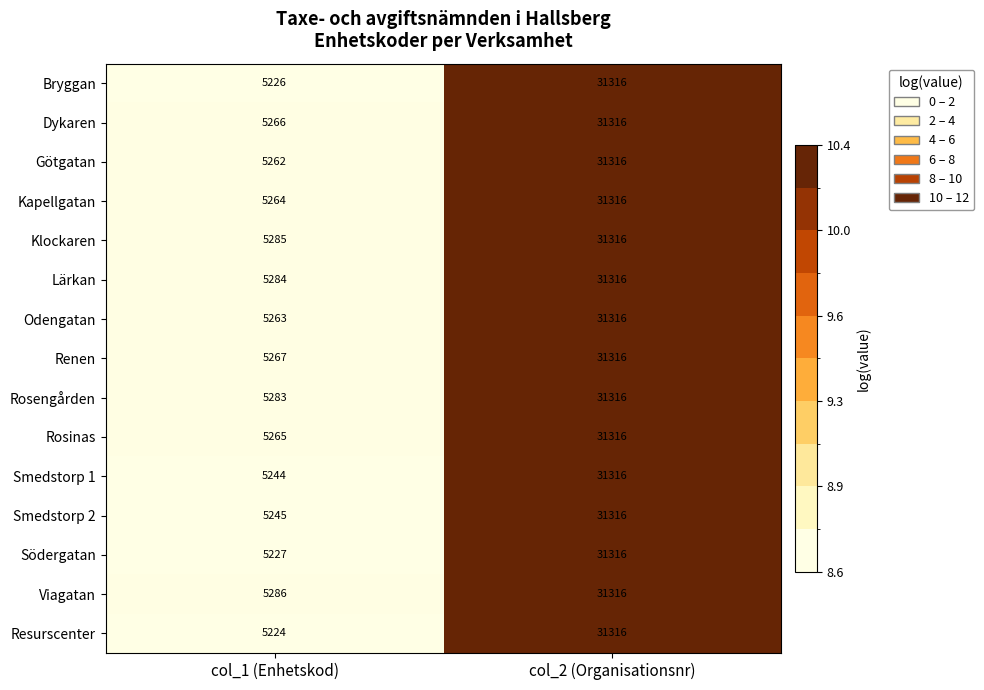

At col_1 (Enhetskod), list the series in order from largest to smallest.

Viagatan, Klockaren, Lärkan, Rosengården, Renen, Dykaren, Rosinas, Kapellgatan, Odengatan, Götgatan, Smedstorp 2, Smedstorp 1, Södergatan, Bryggan, Resurscenter